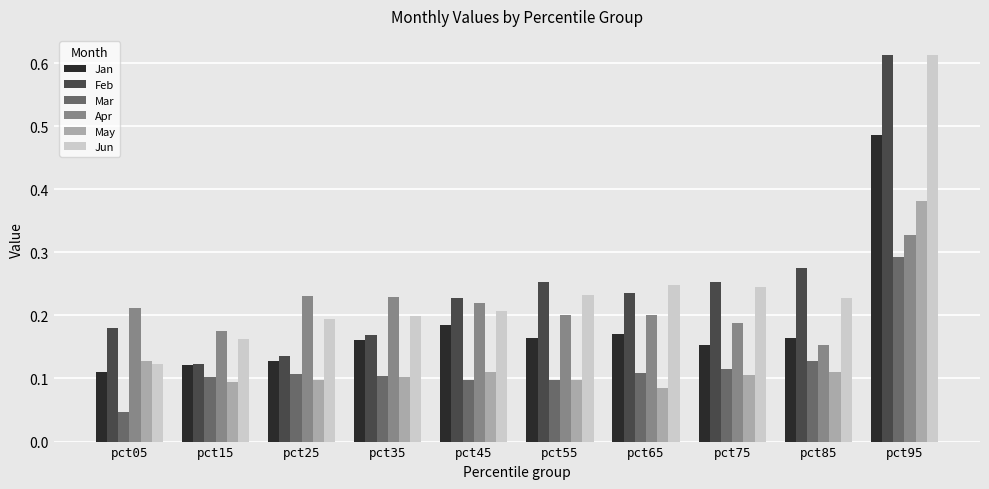

The Apr series shows 0.2 at pct65. True or false?

True